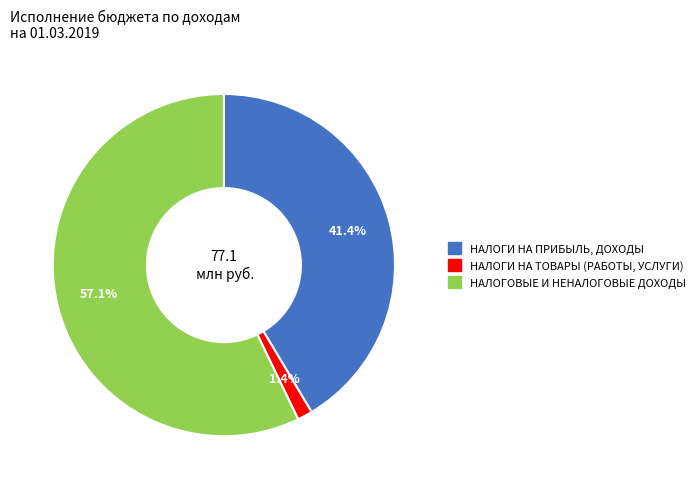

How many segments does this pie chart have?

3